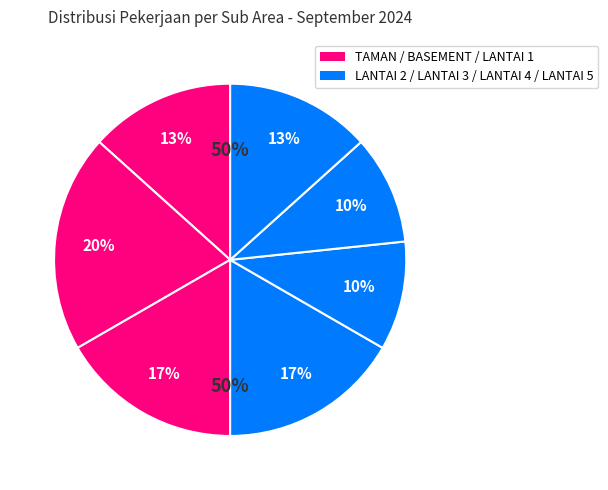

Approximately how many times larger is the value at LANTAI 2 compared to LANTAI 3?

1.0